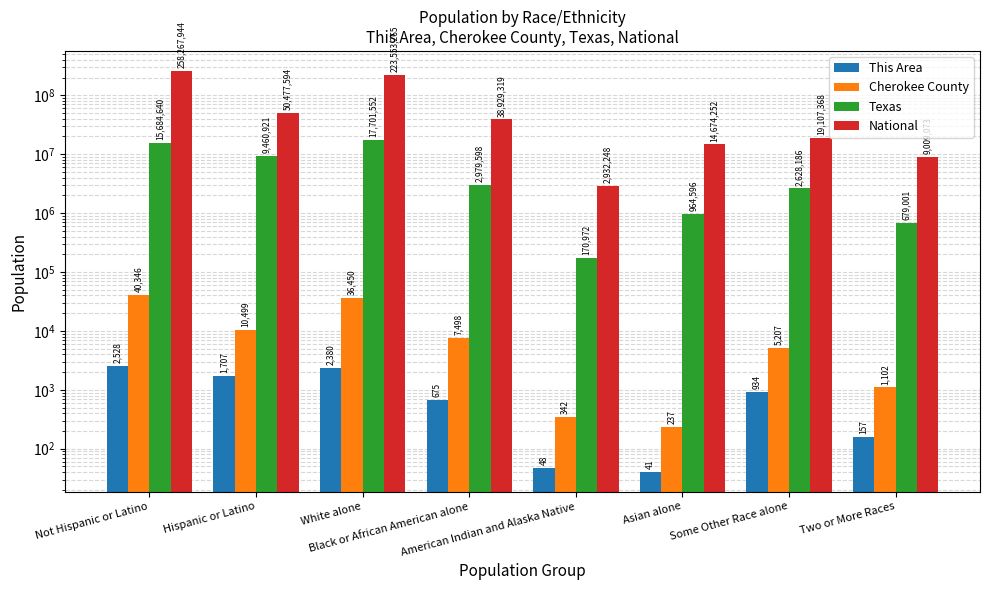

The Texas series shows 170972 at American Indian and Alaska Native. True or false?

True